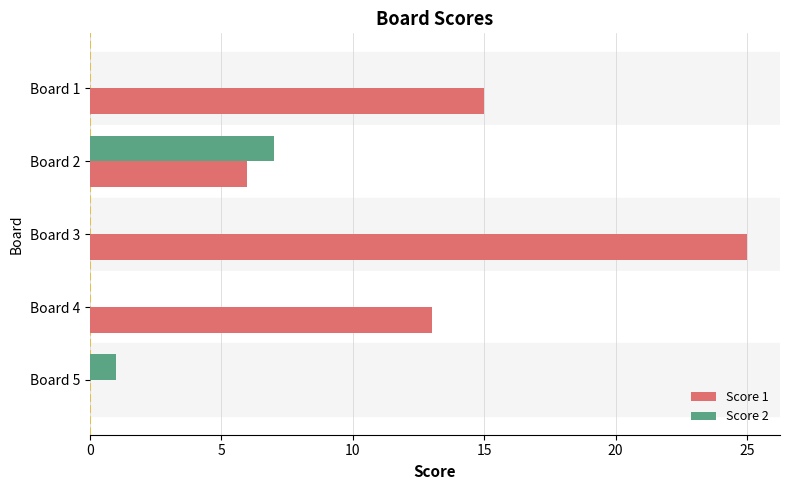

What is the sum of all Score 2 values?

8